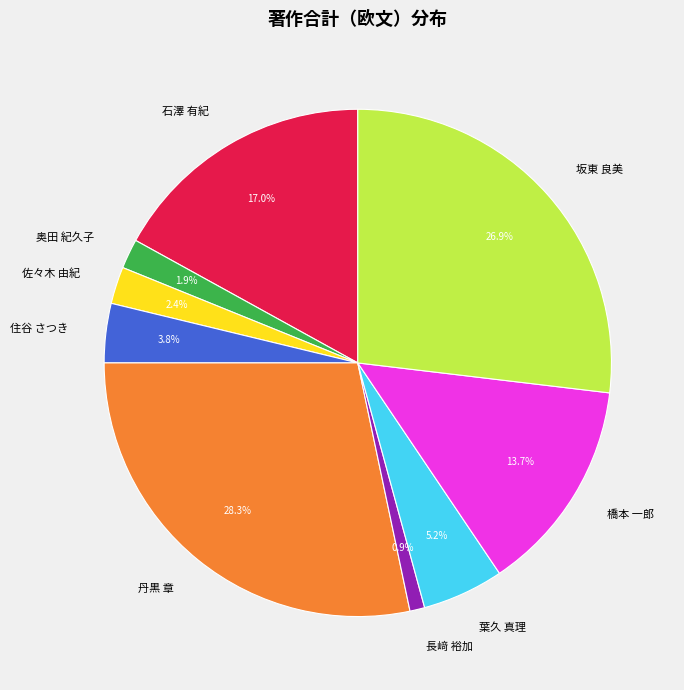

To the nearest percent, what is the combined percentage of 橋本 一郎 and 坂東 良美?

41%